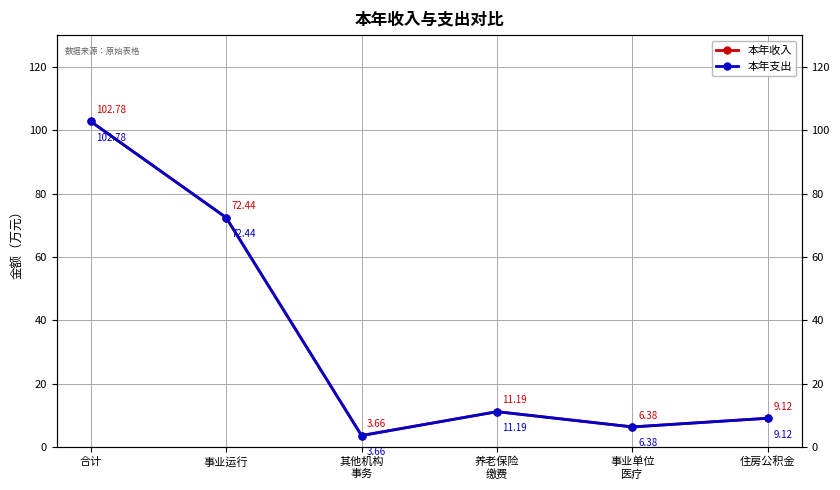

In 本年收入, how many points are lower than both neighbors (excluding endpoints)?

2